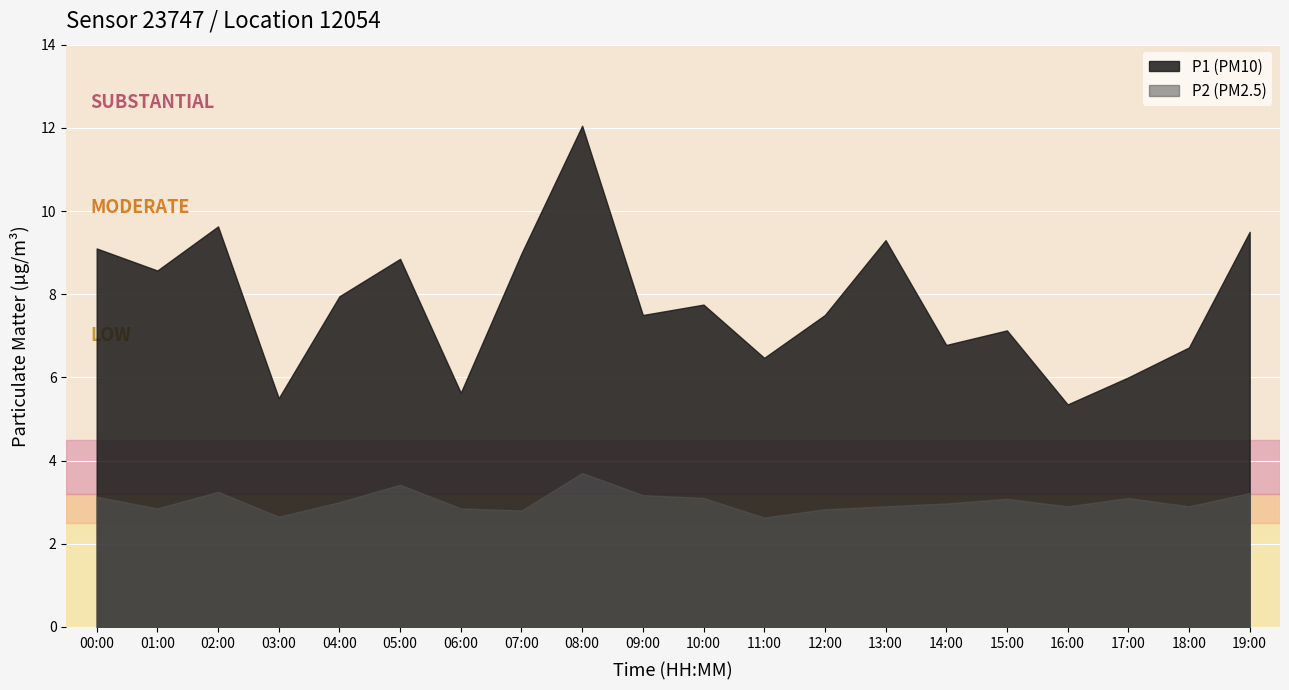

What is the average value of the P2 series?

3.0